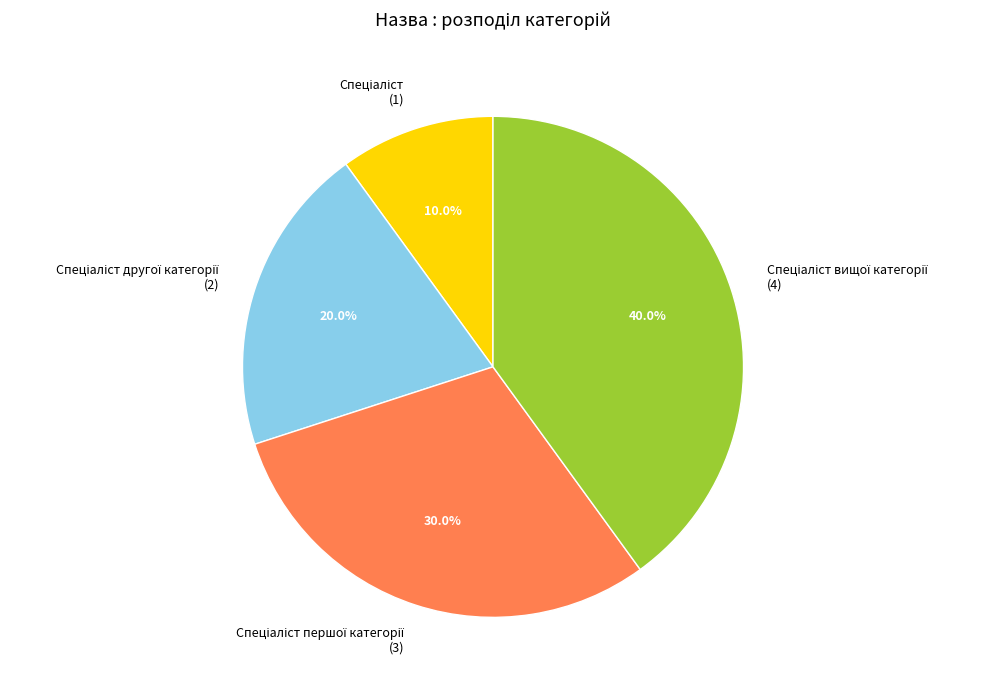

Does any single category account for the majority?

No